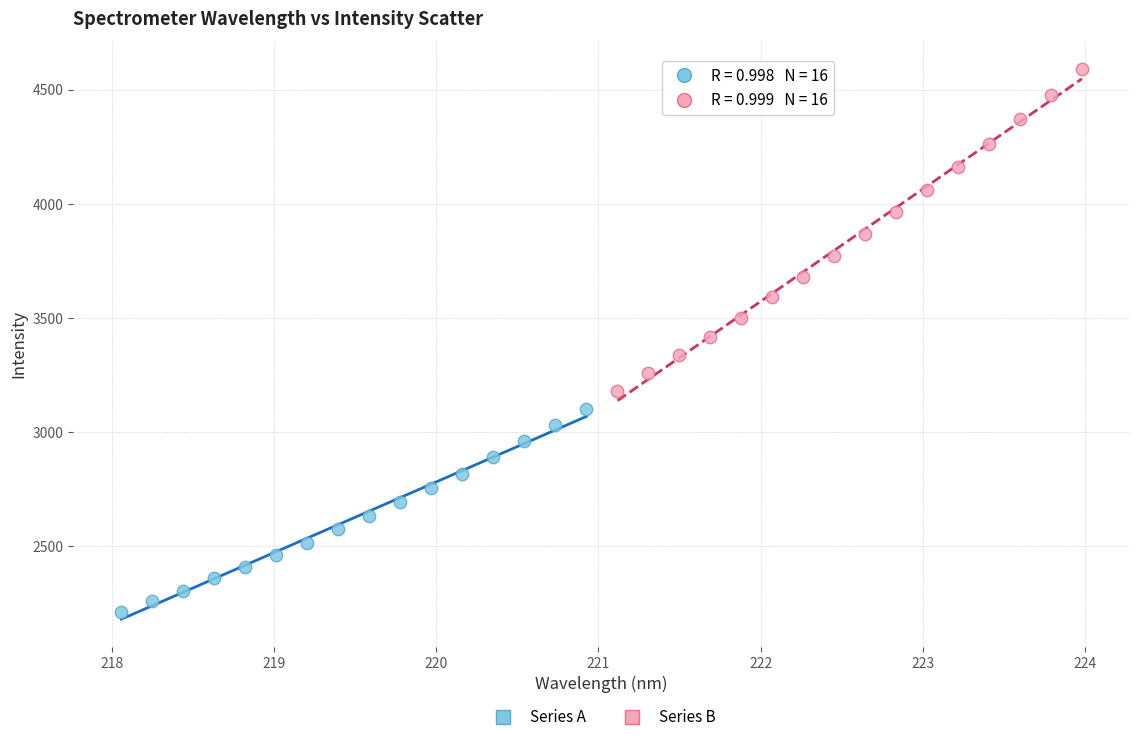

What are all the series names shown in the legend?

Series A, Series B